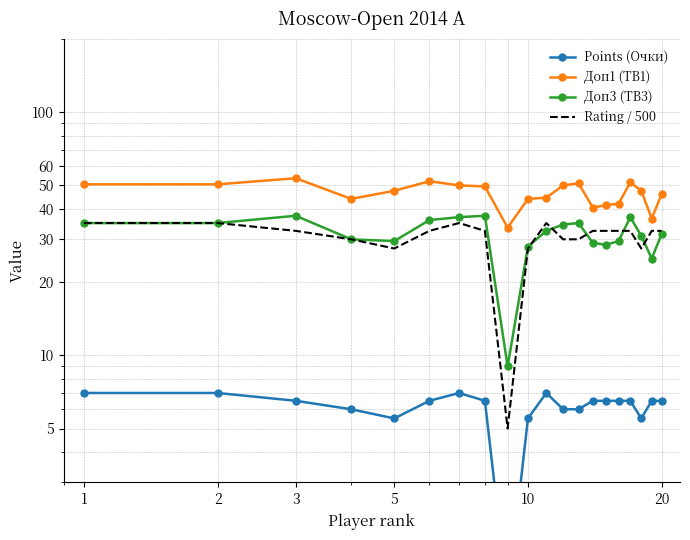

What is the label of the 18th point from the right?

3